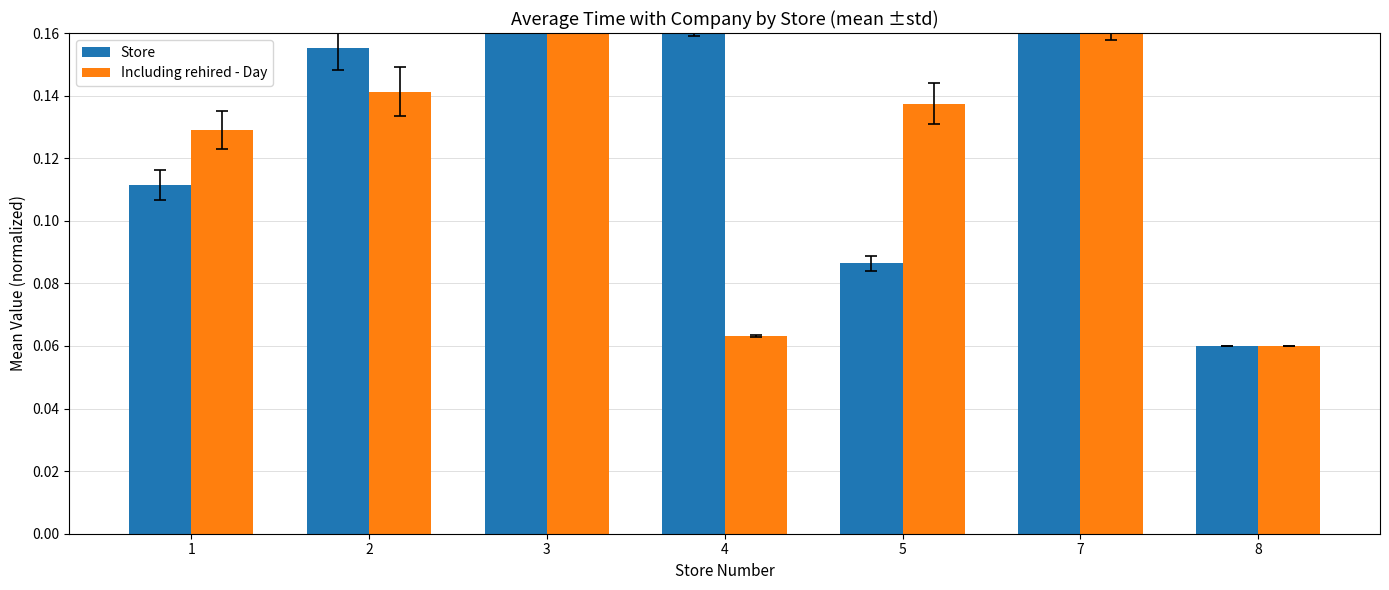

Is the value of Including rehired - Day at 4 greater than the value of Store at 7?

No